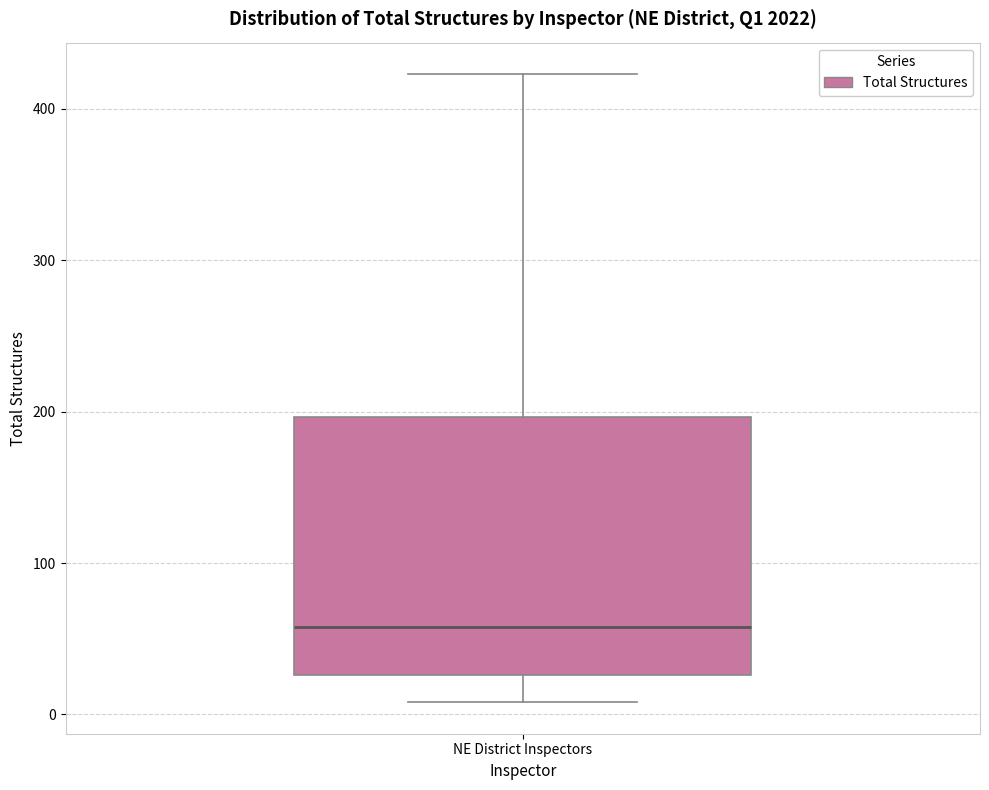

Where does the lower whisker of the box for NE District Inspectors end on the y-axis? The values are not printed on the chart, so give them approximately, as read against the axis.

10